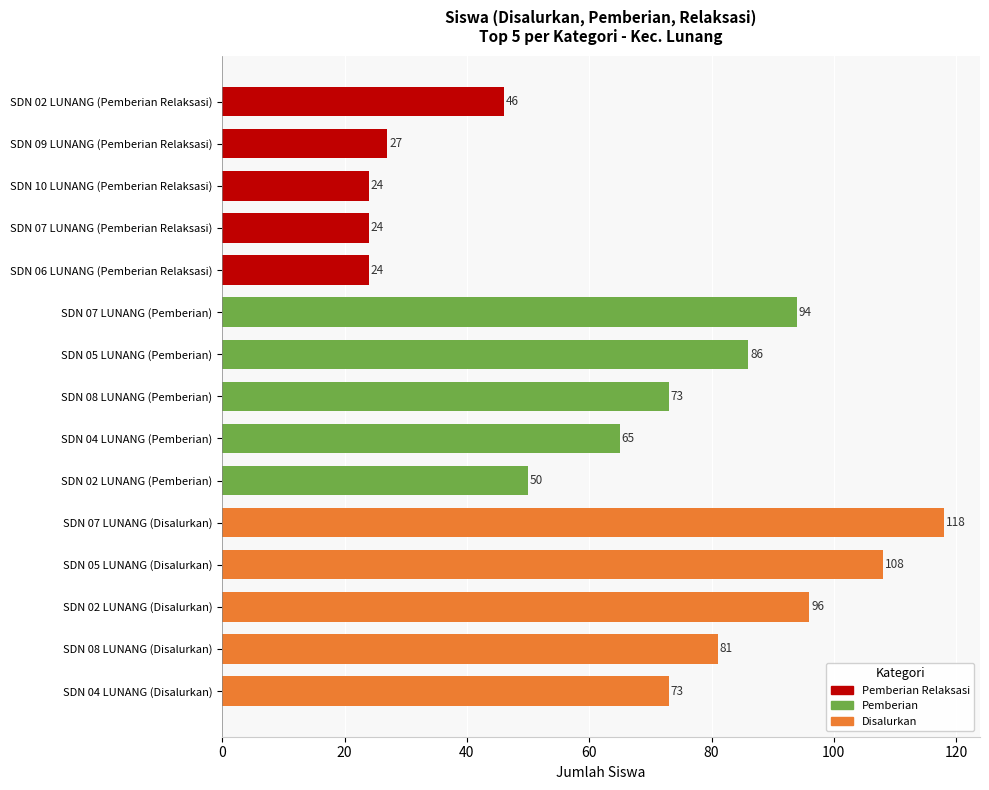

Reading top to bottom, extract all data points from this chart.

SDN 02 LUNANG (Pemberian Relaksasi)=46	SDN 09 LUNANG (Pemberian Relaksasi)=27	SDN 10 LUNANG (Pemberian Relaksasi)=24	SDN 07 LUNANG (Pemberian Relaksasi)=24	SDN 06 LUNANG (Pemberian Relaksasi)=24	SDN 07 LUNANG (Pemberian)=94	SDN 05 LUNANG (Pemberian)=86	SDN 08 LUNANG (Pemberian)=73	SDN 04 LUNANG (Pemberian)=65	SDN 02 LUNANG (Pemberian)=50	SDN 07 LUNANG (Disalurkan)=118	SDN 05 LUNANG (Disalurkan)=108	SDN 02 LUNANG (Disalurkan)=96	SDN 08 LUNANG (Disalurkan)=81	SDN 04 LUNANG (Disalurkan)=73